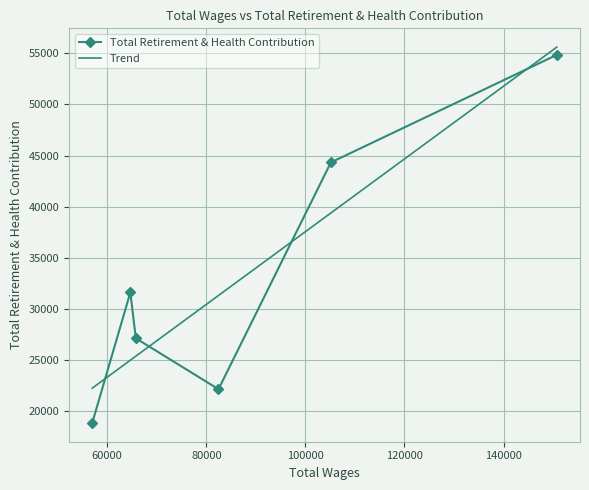

How many interior local peaks does the Total Retirement & Health Contribution series have?

1